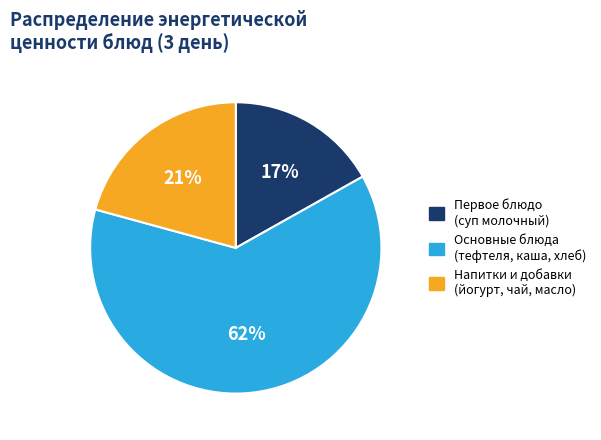

How many segments does this pie chart have?

3